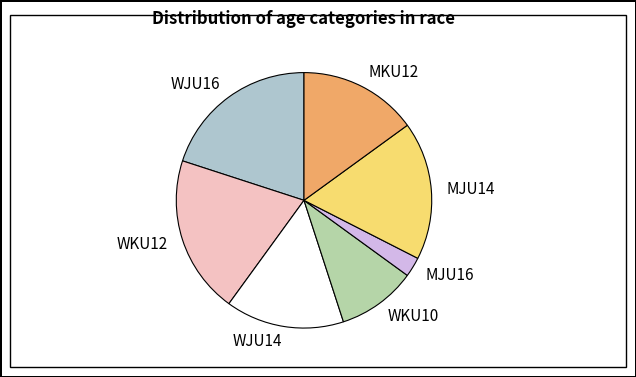

Count the number of slices in the pie.

7